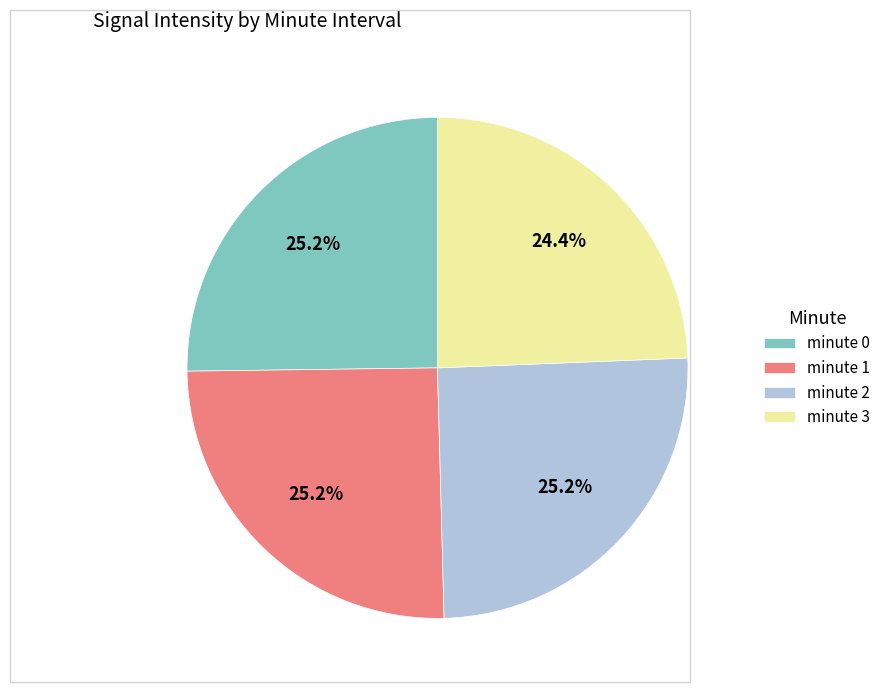

What percentage is the minute 0 slice, to the nearest percent?

25%